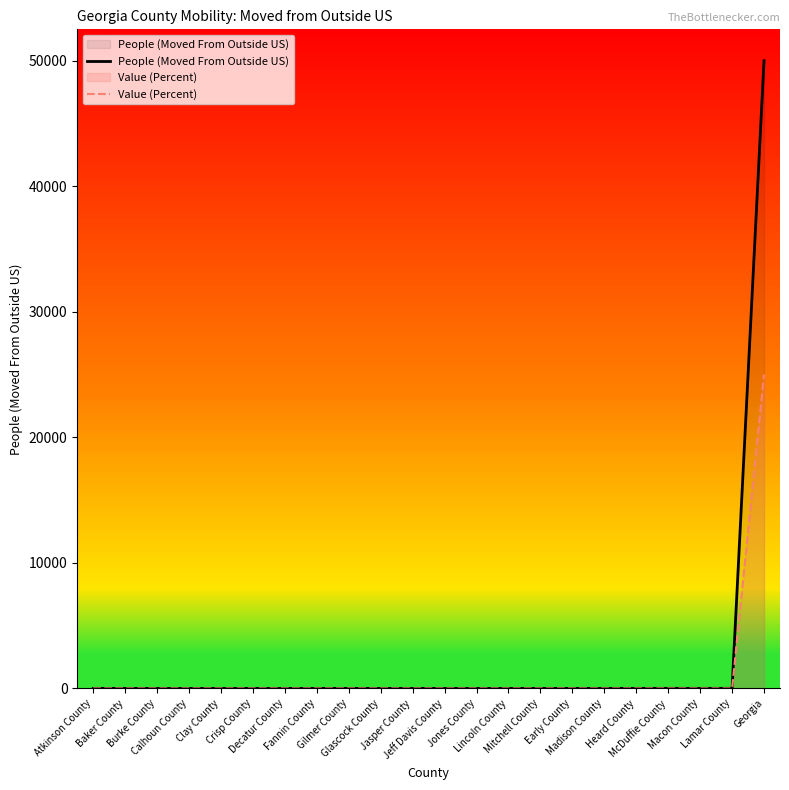

Reading left to right, transcribe all the data shown in this chart.

People (Moved From Outside US): 0	0	0	0	0	0	0	0	0	0	0	0	0	0	0	1	3	2	5	4	7	50010
Value (Percent): 0	0	0	0	0	0	0	0	0	0	0	0	0	0	0	0	0	0	0	0	0	25005